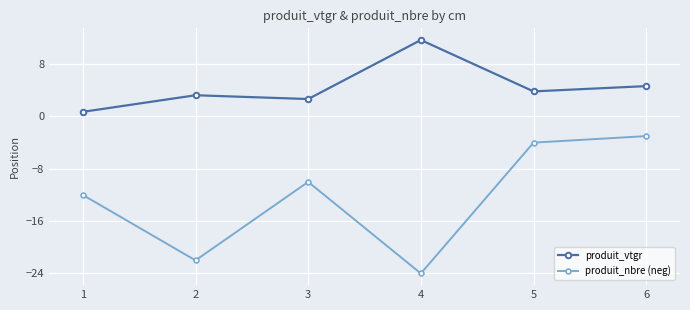

What is the approximate value of produit_vtgr at 1?

0.7